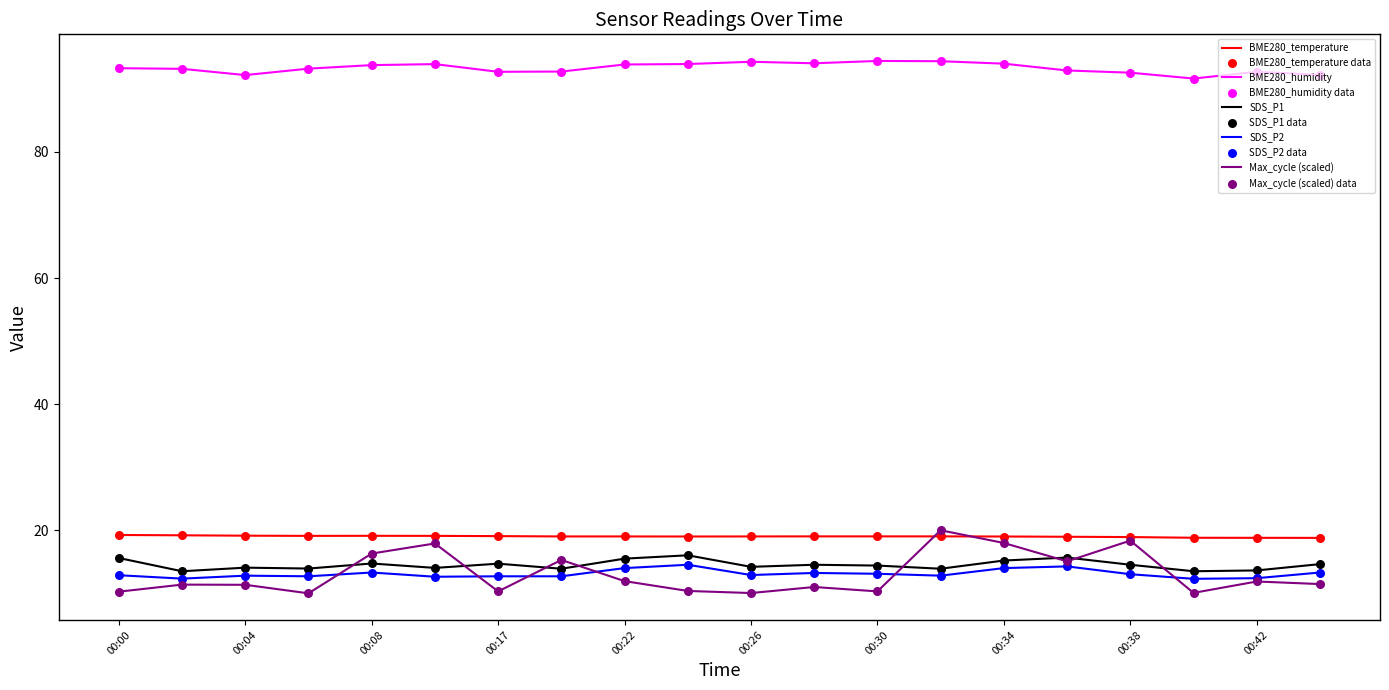

Which series has the largest total across all categories?

BME280_humidity